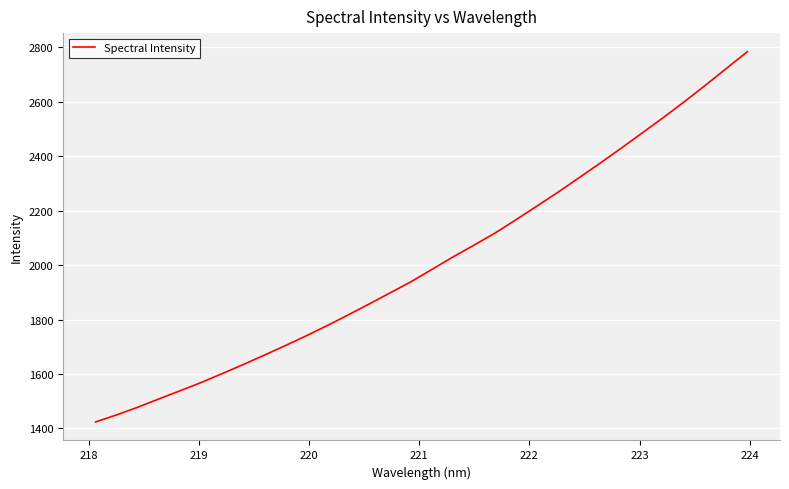

How many lines are shown in the chart?

1